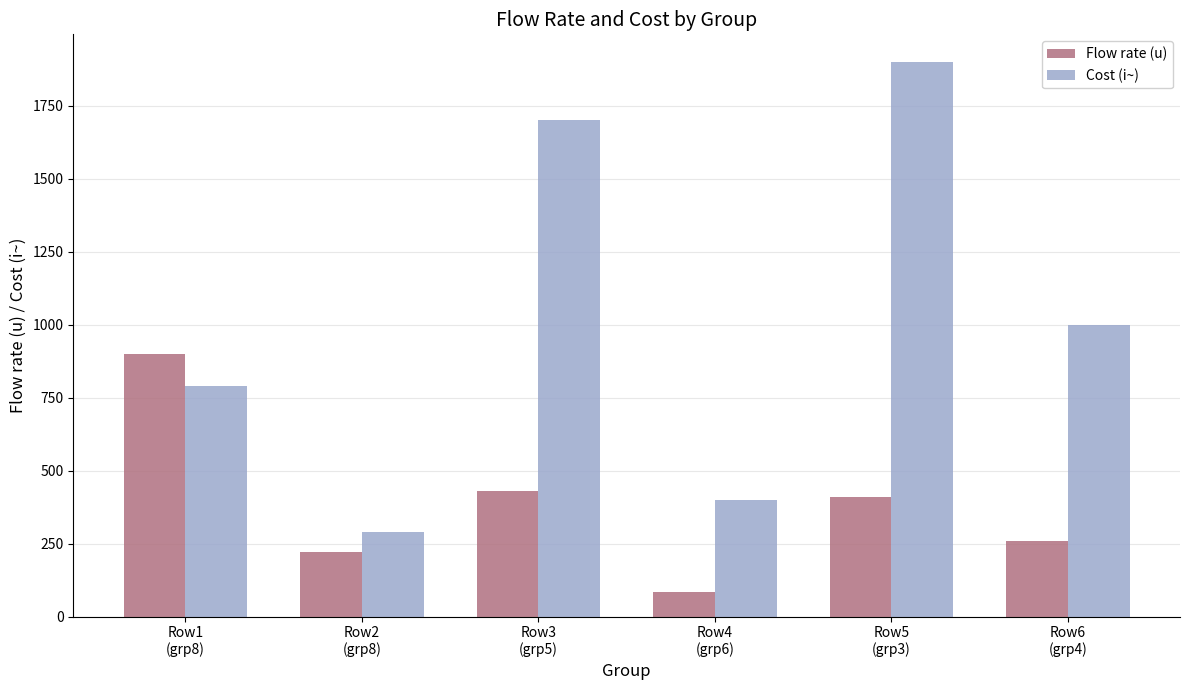

Reading left to right, extract all data points from this chart.

Flow rate (u): 900	220	430	85	410	260
Cost (i~): 790	290	1700	400	1900	1000